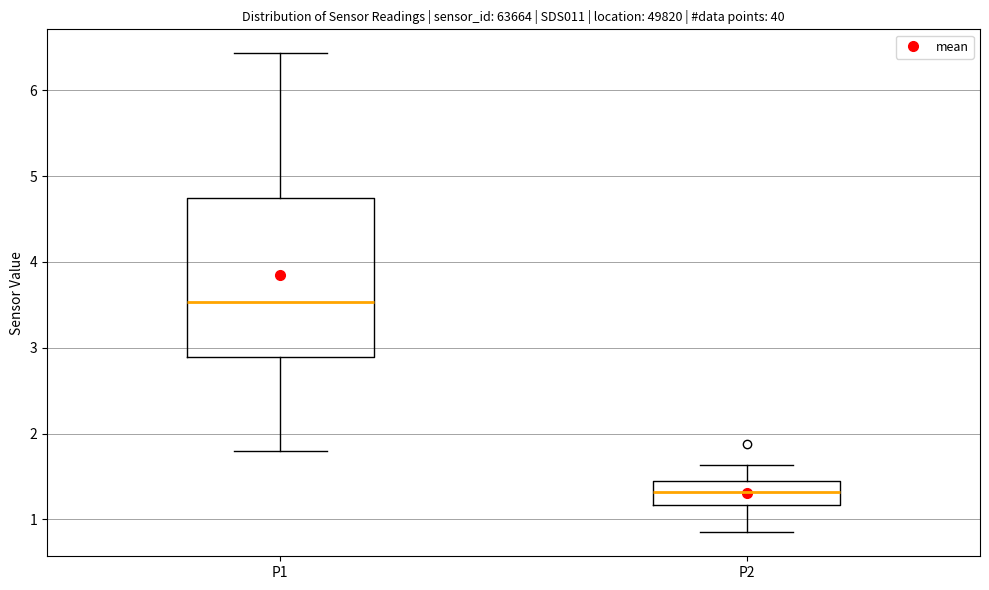

Comparing the boxes themselves (not the whiskers), which one is the tallest?

P1